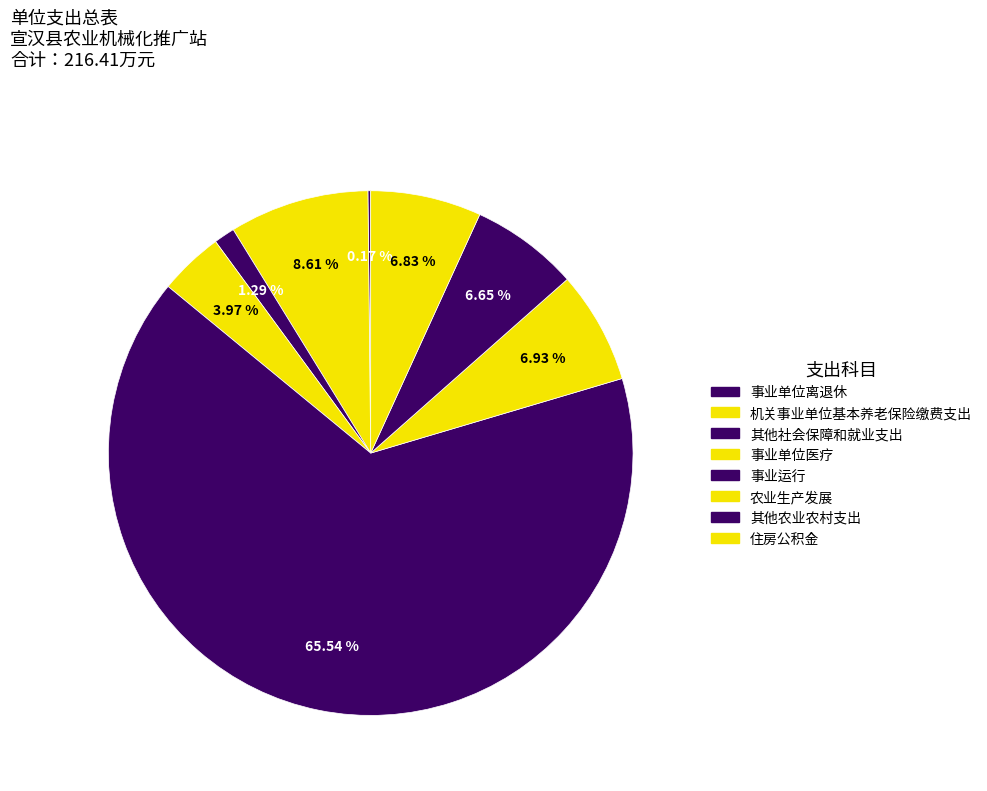

Combined, what portion of the pie is 机关事业单位基本养老保险缴费支出 and 事业单位离退休?

8.8%